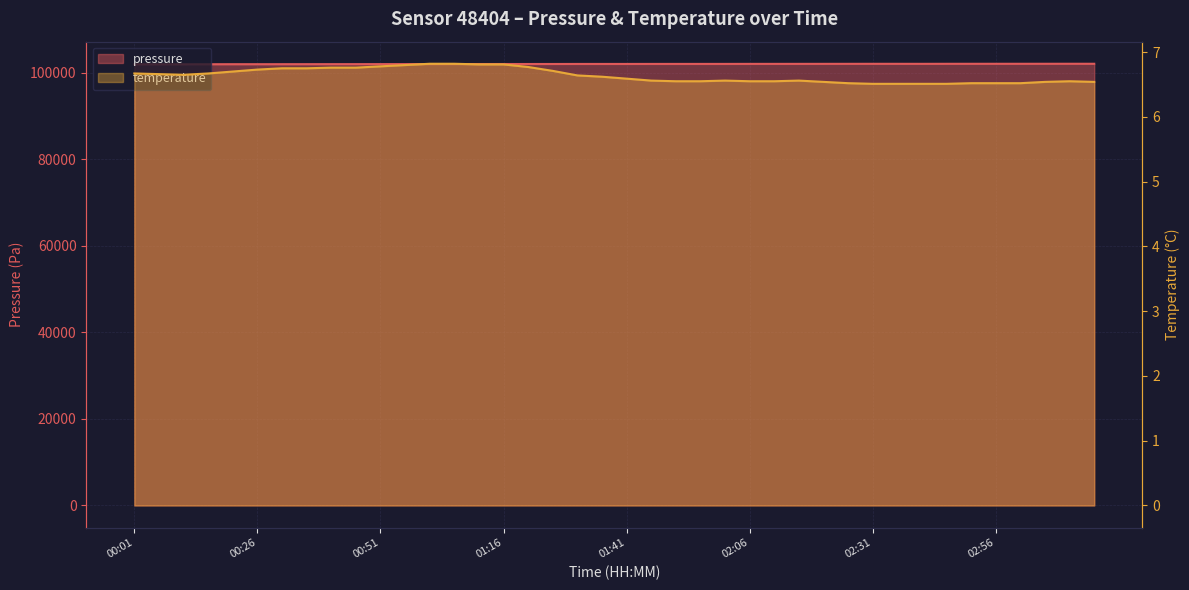

Which category has the lowest value across all series?

02:31